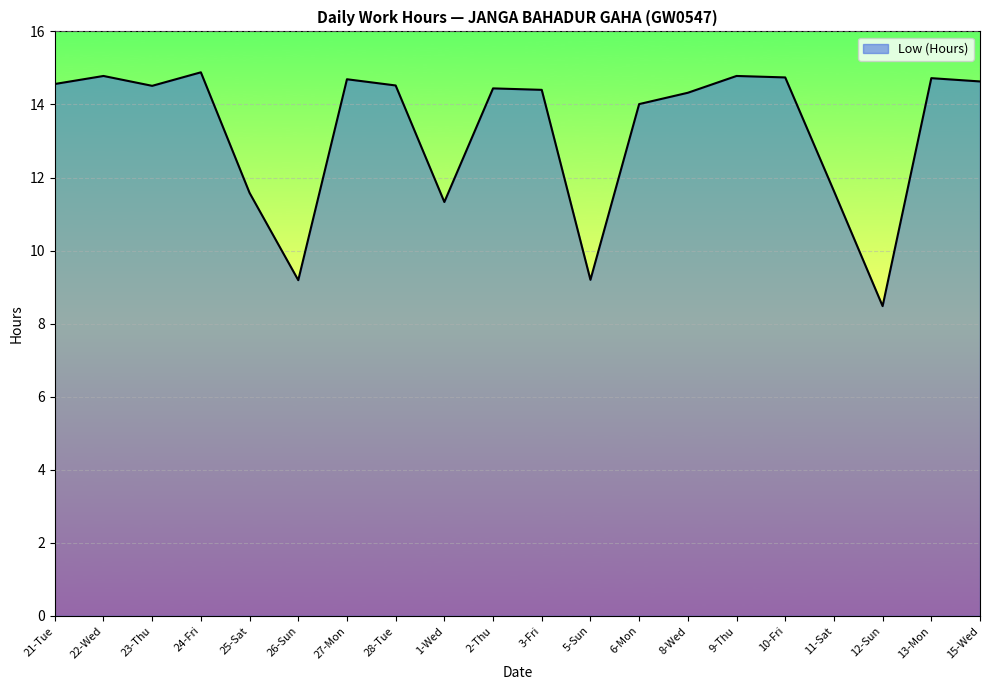

What is the smallest value displayed?

8.5